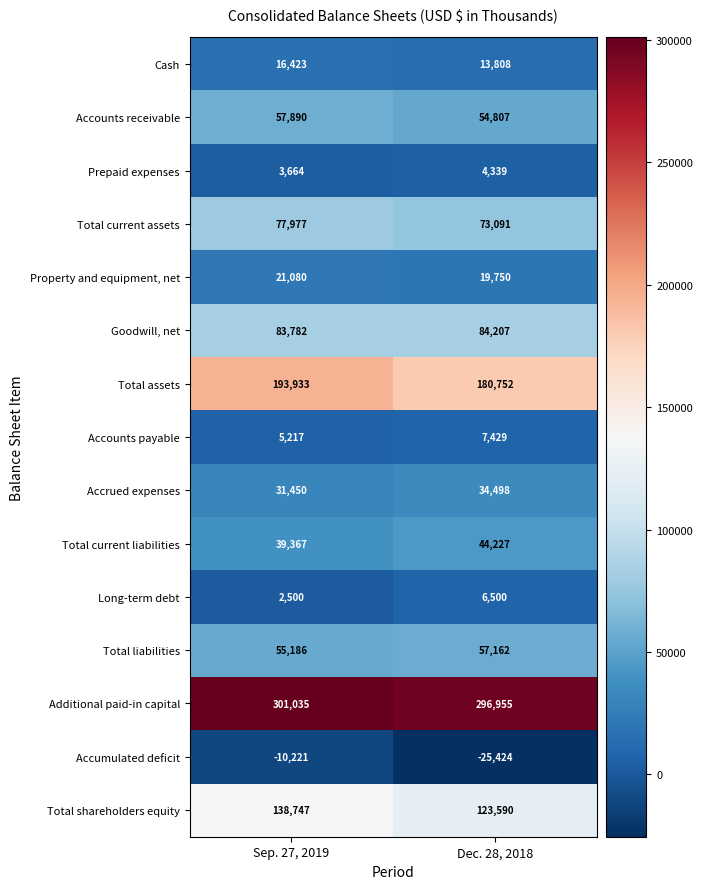

At which category does the chart reach its minimum across all series?

Dec. 28, 2018